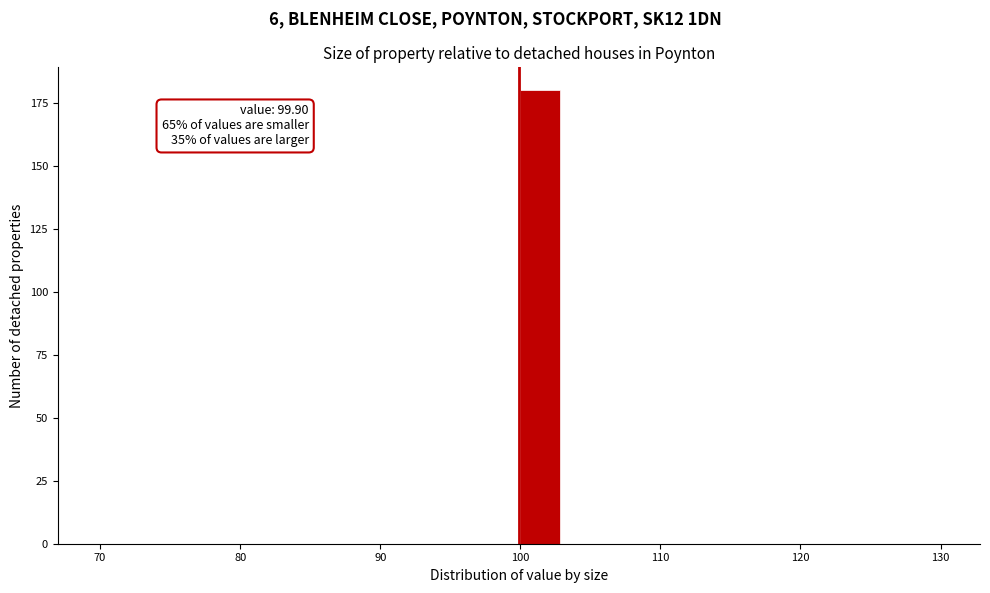

Read against the x-axis, roughly where is the centre of the tallest bar?

101